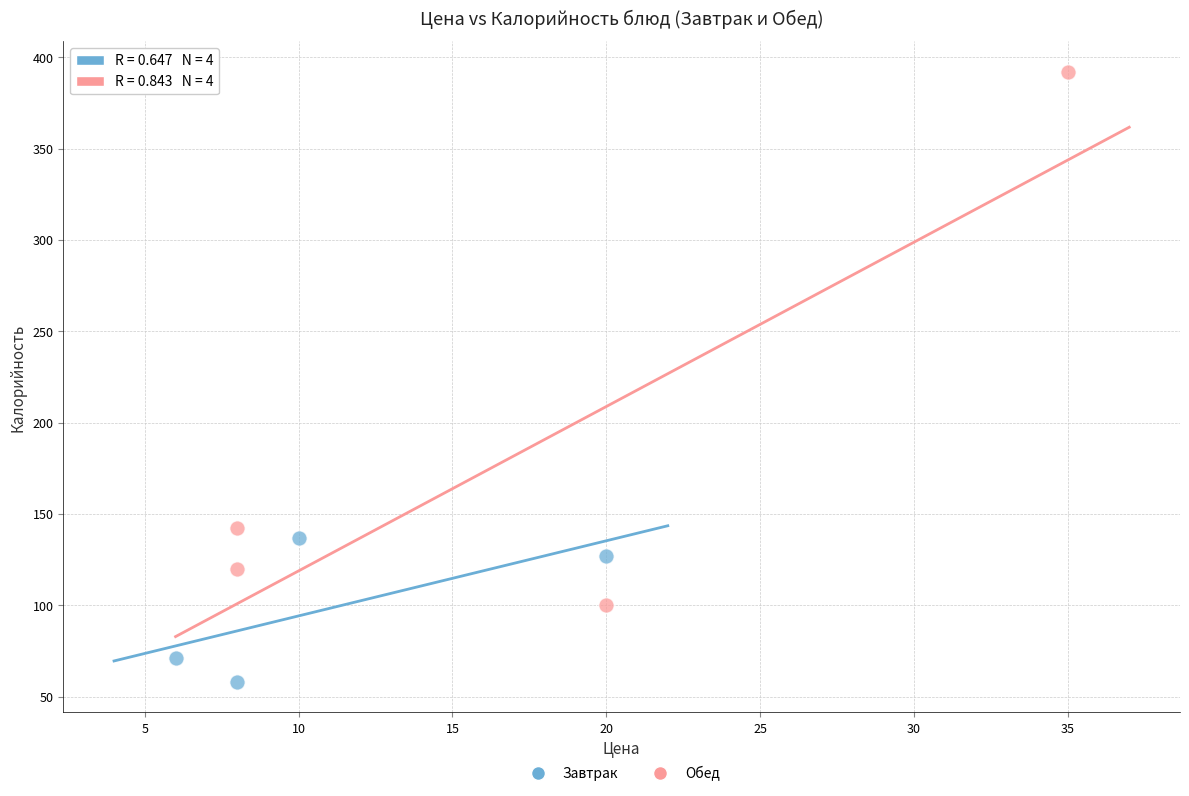

Which series contains the highest Y value?

Обед